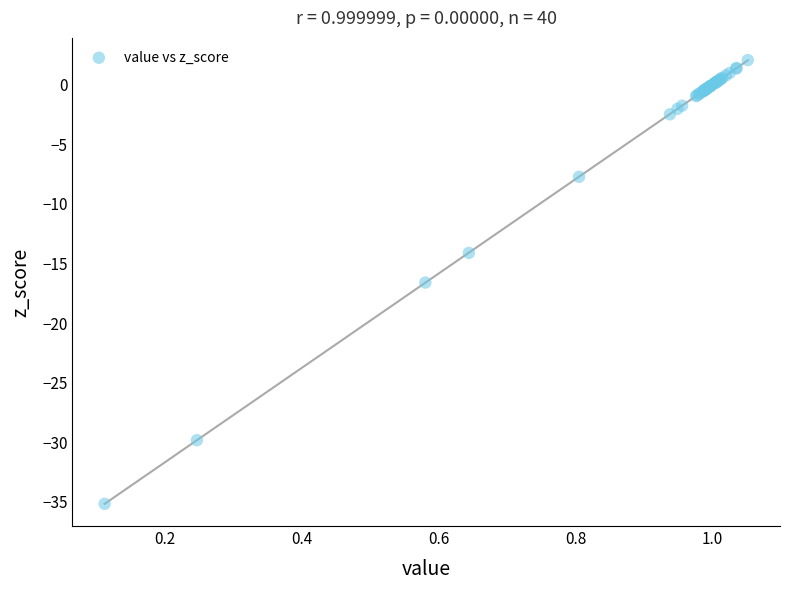

What Y value in the scatter plot is closest to -16?

-16.6